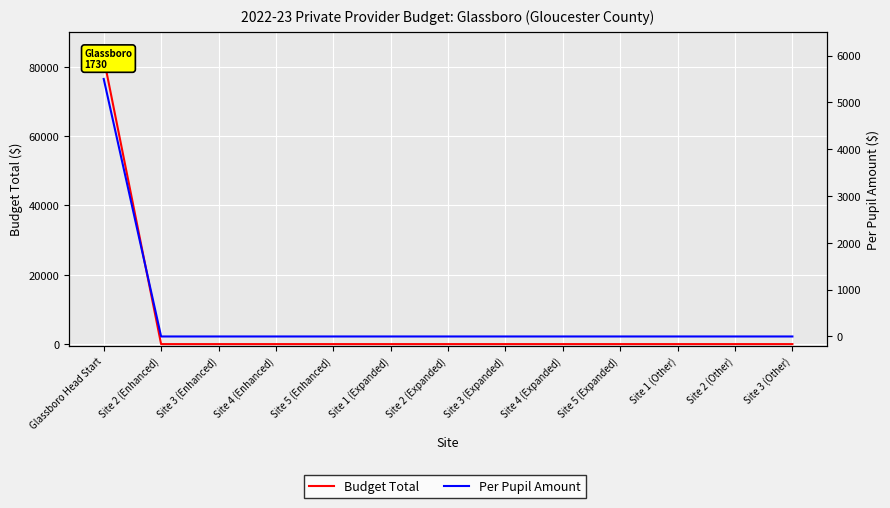

What are all the series names shown in the legend?

Budget Total, Per Pupil Amount